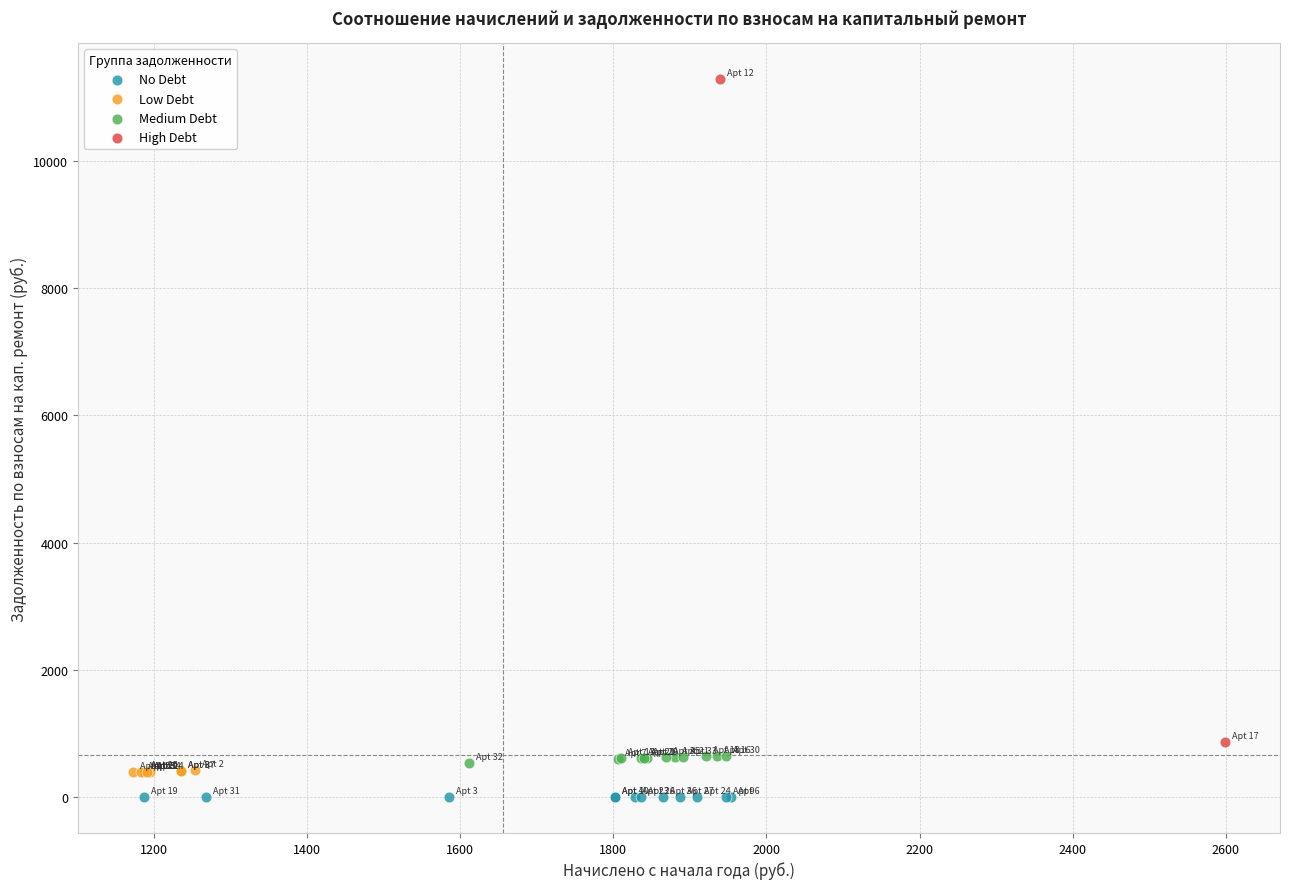

Which series reaches the maximum Y coordinate?

High Debt